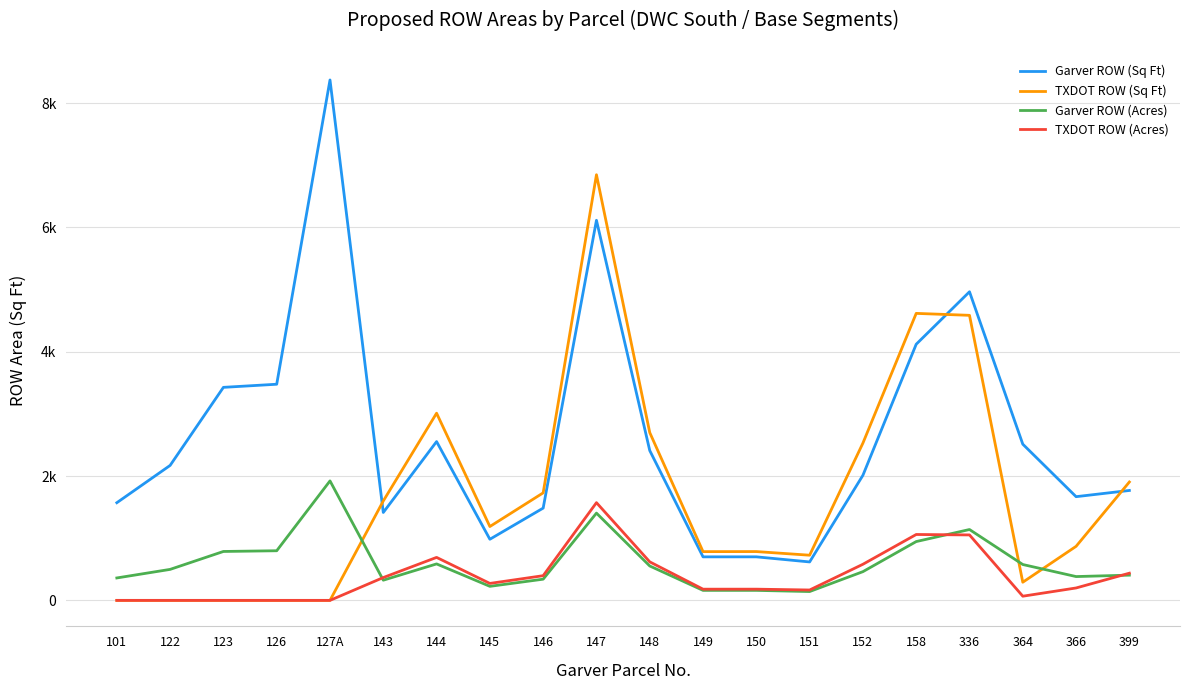

The TXDOT ROW (Sq Ft) series shows 496.3 at 149. True or false?

False